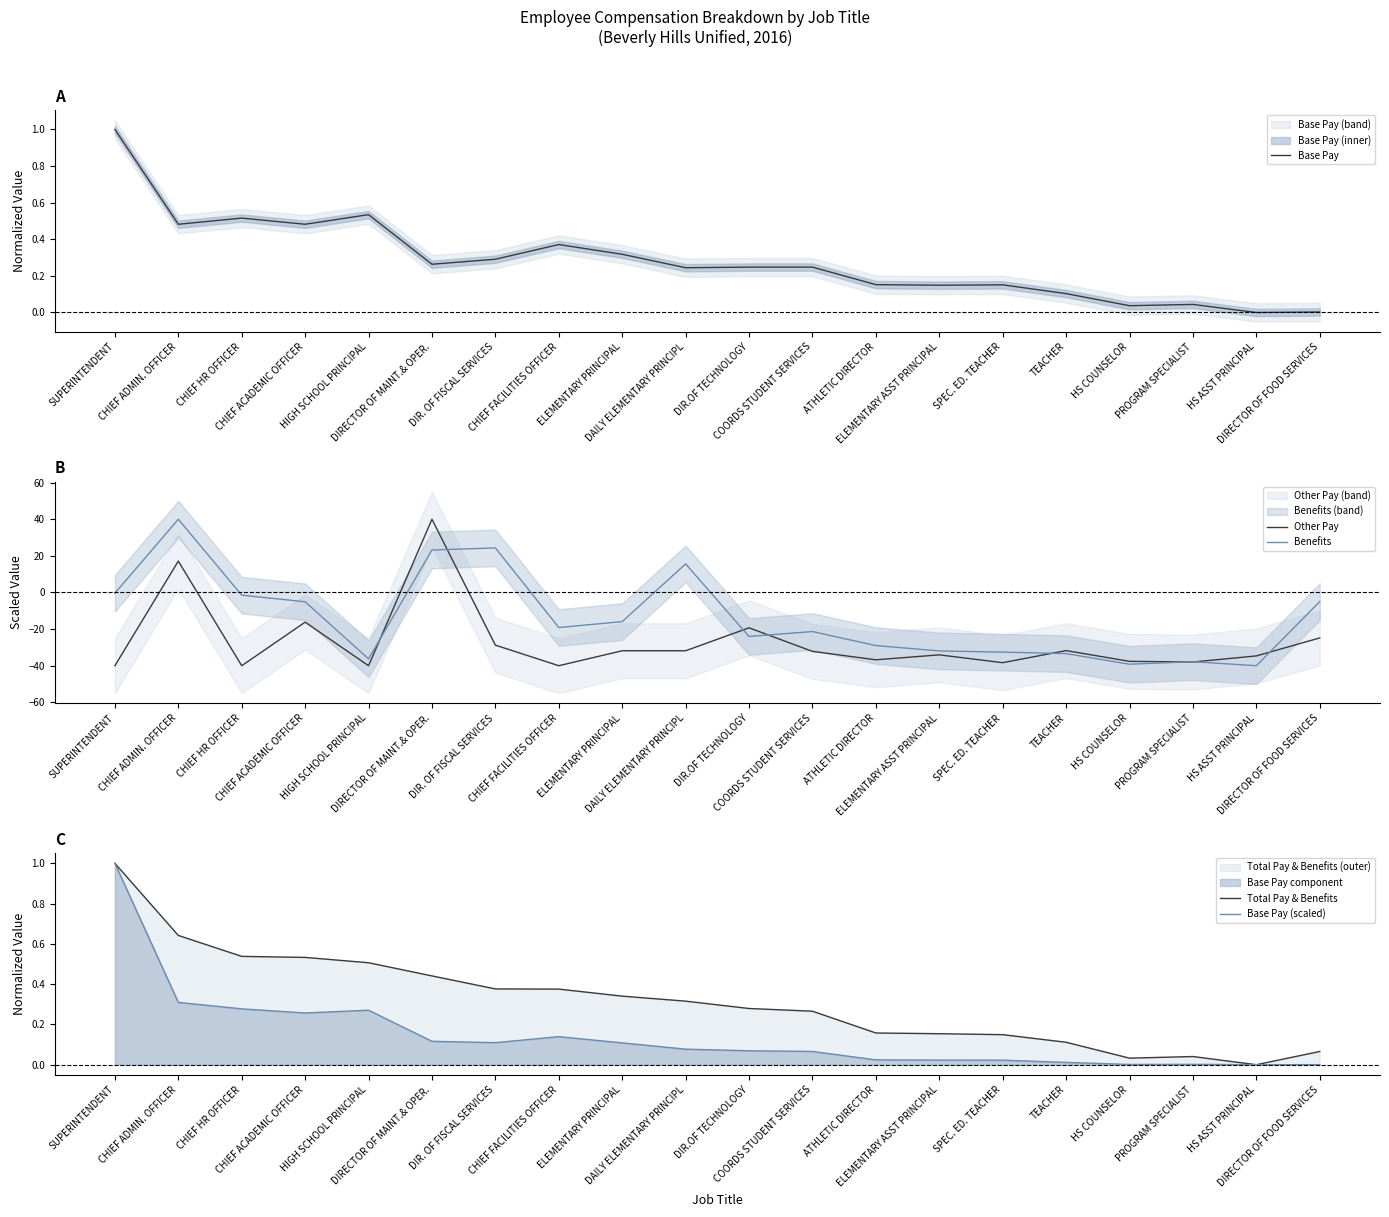

Reading left to right, transcribe all the data shown in this chart.

Base Pay: SUPERINTENDENT=1.0	CHIEF ADMIN. OFFICER=0.5	CHIEF HR OFFICER=0.5	CHIEF ACADEMIC OFFICER=0.5	HIGH SCHOOL PRINCIPAL=0.5	DIRECTOR OF MAINT.& OPER.=0.3	DIR. OF FISCAL SERVICES=0.3	CHIEF FACILITIES OFFICER=0.4	ELEMENTARY PRINCIPAL=0.3	DAILY ELEMENTARY PRINCIPL=0.2	DIR.OF TECHNOLOGY=0.2	COORDS STUDENT SERVICES=0.2	ATHLETIC DIRECTOR=0.2	ELEMENTARY ASST PRINCIPAL=0.1	SPEC. ED. TEACHER=0.2	TEACHER=0.1	HS COUNSELOR=0.0	PROGRAM SPECIALIST=0.0	HS ASST PRINCIPAL=0.0	DIRECTOR OF FOOD SERVICES=0.0
Other Pay: SUPERINTENDENT=-40.0	CHIEF ADMIN. OFFICER=17.1	CHIEF HR OFFICER=-40.0	CHIEF ACADEMIC OFFICER=-16.2	HIGH SCHOOL PRINCIPAL=-40.0	DIRECTOR OF MAINT.& OPER.=40.0	DIR. OF FISCAL SERVICES=-28.8	CHIEF FACILITIES OFFICER=-40.0	ELEMENTARY PRINCIPAL=-31.8	DAILY ELEMENTARY PRINCIPL=-31.8	DIR.OF TECHNOLOGY=-19.3	COORDS STUDENT SERVICES=-32.2	ATHLETIC DIRECTOR=-36.8	ELEMENTARY ASST PRINCIPAL=-34.1	SPEC. ED. TEACHER=-38.3	TEACHER=-31.7	HS COUNSELOR=-37.6	PROGRAM SPECIALIST=-38.0	HS ASST PRINCIPAL=-34.6	DIRECTOR OF FOOD SERVICES=-24.8
Benefits: SUPERINTENDENT=-0.4	CHIEF ADMIN. OFFICER=40.0	CHIEF HR OFFICER=-1.5	CHIEF ACADEMIC OFFICER=-5.1	HIGH SCHOOL PRINCIPAL=-36.2	DIRECTOR OF MAINT.& OPER.=23.2	DIR. OF FISCAL SERVICES=24.3	CHIEF FACILITIES OFFICER=-19.1	ELEMENTARY PRINCIPAL=-15.9	DAILY ELEMENTARY PRINCIPL=15.6	DIR.OF TECHNOLOGY=-24.0	COORDS STUDENT SERVICES=-21.3	ATHLETIC DIRECTOR=-29.0	ELEMENTARY ASST PRINCIPAL=-31.9	SPEC. ED. TEACHER=-32.6	TEACHER=-33.4	HS COUNSELOR=-39.2	PROGRAM SPECIALIST=-37.8	HS ASST PRINCIPAL=-40.0	DIRECTOR OF FOOD SERVICES=-5.0
Total Pay & Benefits: SUPERINTENDENT=1.0	CHIEF ADMIN. OFFICER=0.6	CHIEF HR OFFICER=0.5	CHIEF ACADEMIC OFFICER=0.5	HIGH SCHOOL PRINCIPAL=0.5	DIRECTOR OF MAINT.& OPER.=0.4	DIR. OF FISCAL SERVICES=0.4	CHIEF FACILITIES OFFICER=0.4	ELEMENTARY PRINCIPAL=0.3	DAILY ELEMENTARY PRINCIPL=0.3	DIR.OF TECHNOLOGY=0.3	COORDS STUDENT SERVICES=0.3	ATHLETIC DIRECTOR=0.2	ELEMENTARY ASST PRINCIPAL=0.2	SPEC. ED. TEACHER=0.1	TEACHER=0.1	HS COUNSELOR=0.0	PROGRAM SPECIALIST=0.0	HS ASST PRINCIPAL=0.0	DIRECTOR OF FOOD SERVICES=0.1
Base Pay (scaled): SUPERINTENDENT=1.0	CHIEF ADMIN. OFFICER=0.3	CHIEF HR OFFICER=0.3	CHIEF ACADEMIC OFFICER=0.3	HIGH SCHOOL PRINCIPAL=0.3	DIRECTOR OF MAINT.& OPER.=0.1	DIR. OF FISCAL SERVICES=0.1	CHIEF FACILITIES OFFICER=0.1	ELEMENTARY PRINCIPAL=0.1	DAILY ELEMENTARY PRINCIPL=0.1	DIR.OF TECHNOLOGY=0.1	COORDS STUDENT SERVICES=0.1	ATHLETIC DIRECTOR=0.0	ELEMENTARY ASST PRINCIPAL=0.0	SPEC. ED. TEACHER=0.0	TEACHER=0.0	HS COUNSELOR=0.0	PROGRAM SPECIALIST=0.0	HS ASST PRINCIPAL=0.0	DIRECTOR OF FOOD SERVICES=0.0